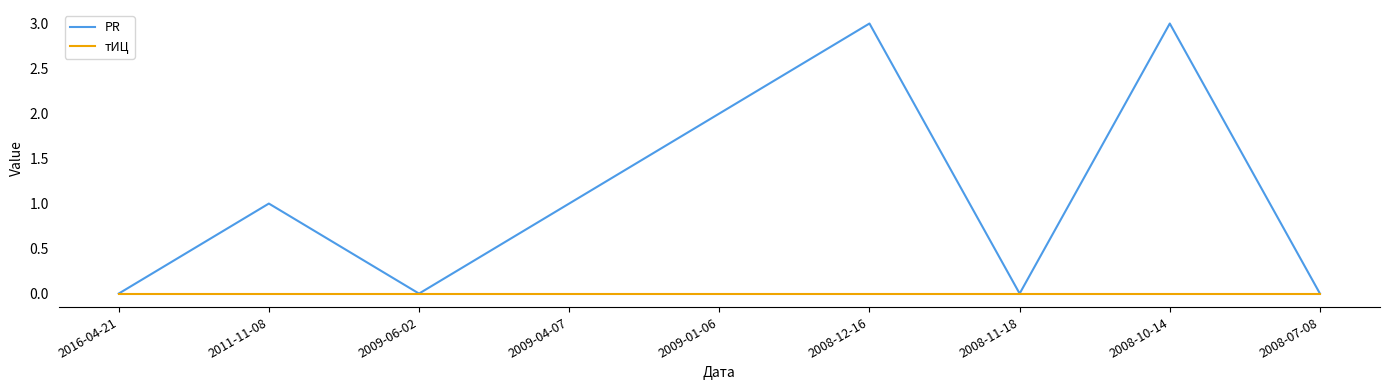

Which series has the widest spread of values?

PR